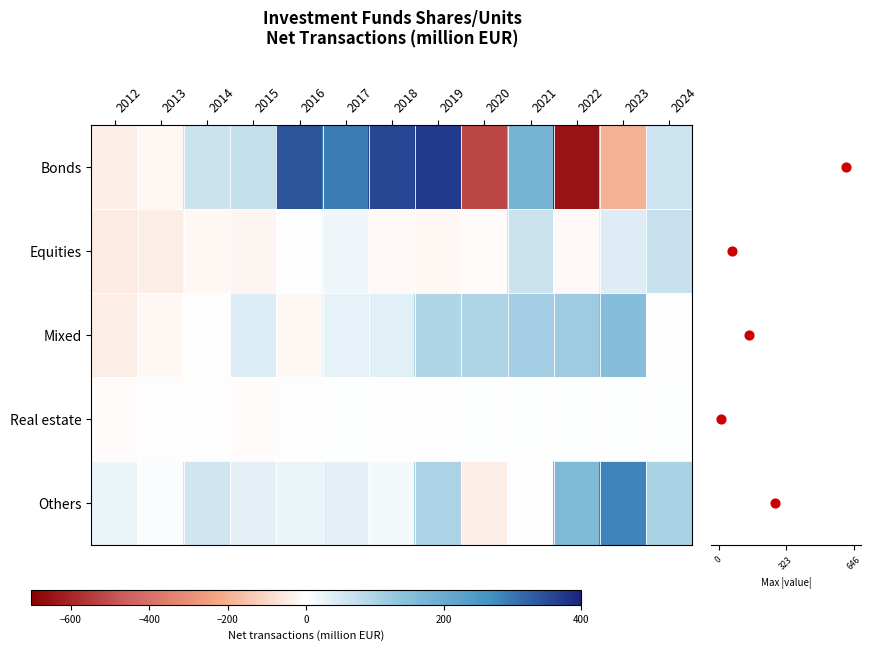

How many values in the Others series exceed 32?

7